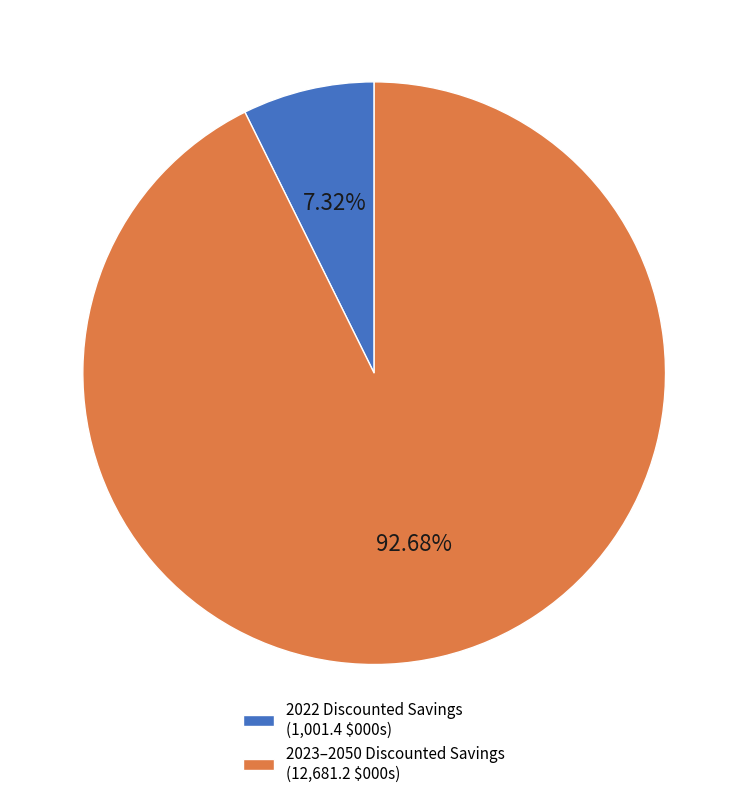

Rank the categories by value from highest to lowest.

2023–2050 Discounted Savings (12,681.2 $000s), 2022 Discounted Savings (1,001.4 $000s)